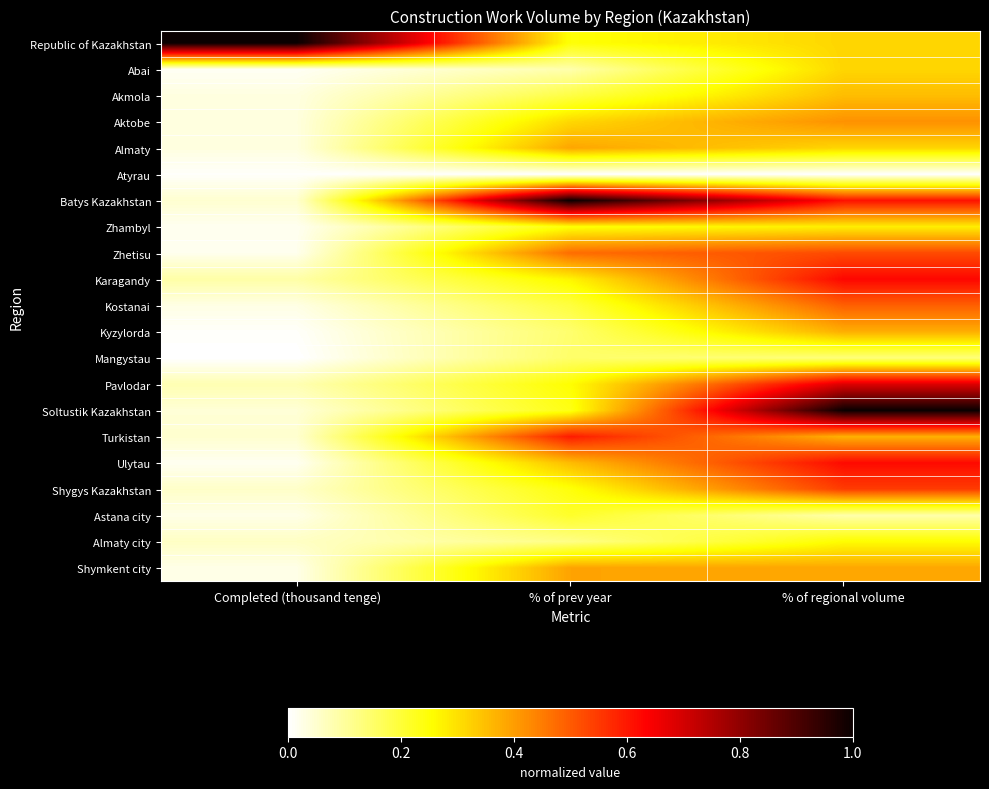

Count the number of categories in the chart.

3